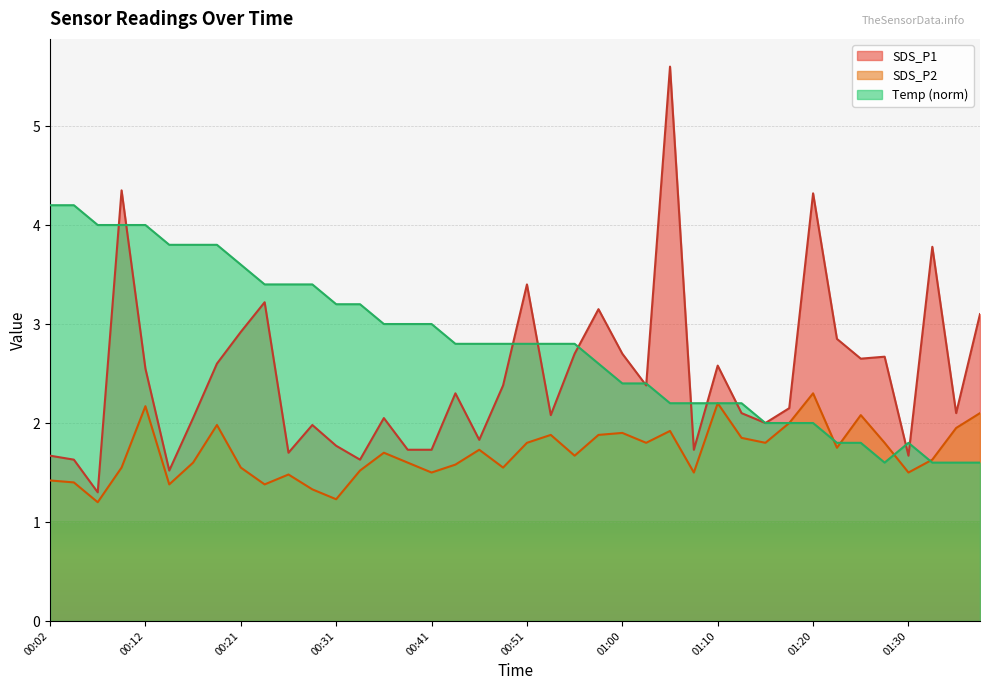

List the series in order of their overall mean, lowest first.

SDS_P2, SDS_P1, Temp (norm)